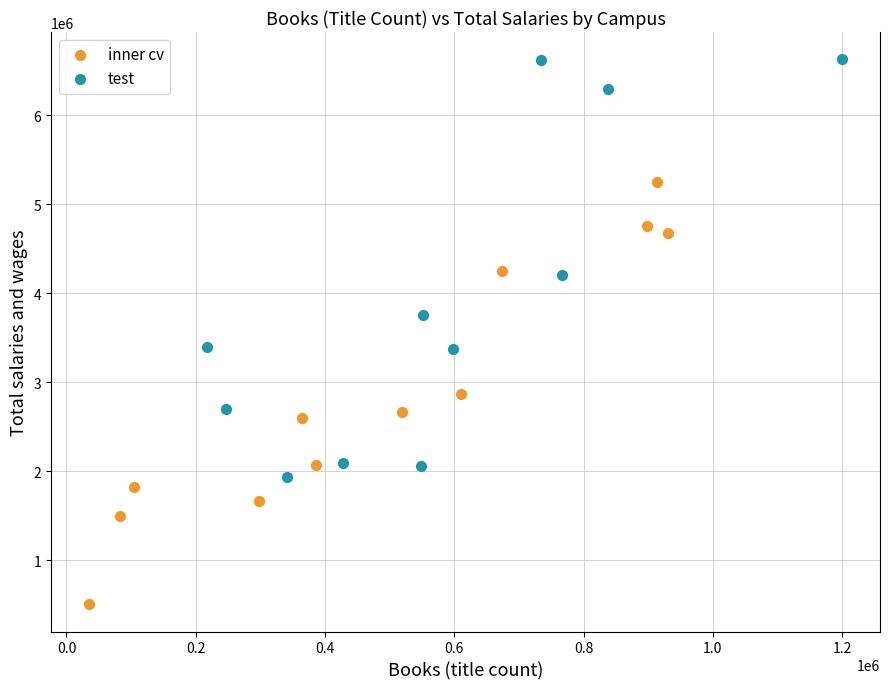

Which series reaches the minimum Y coordinate?

inner cv